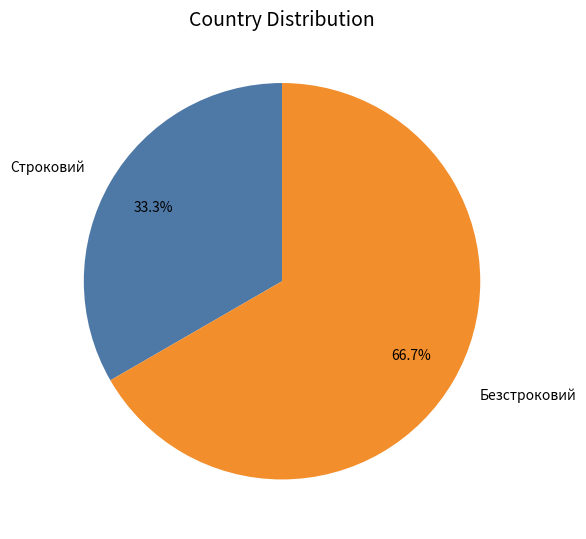

What percentage is the Строковий slice, to the nearest percent?

33%